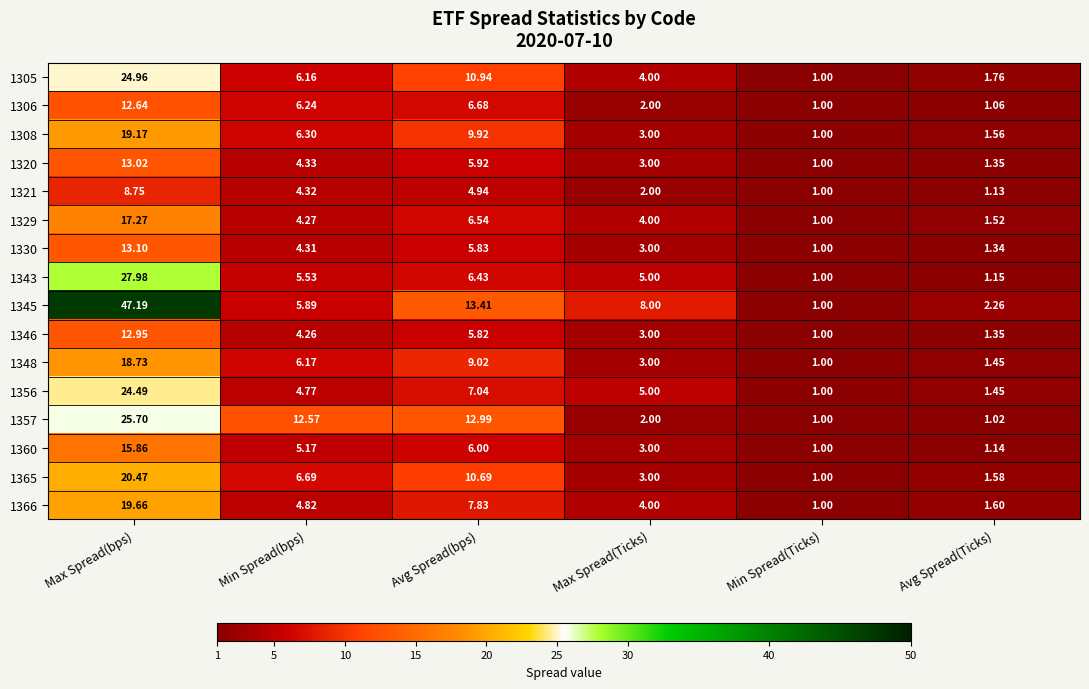

At which label does 1329 first exceed 4?

Max Spread(bps)